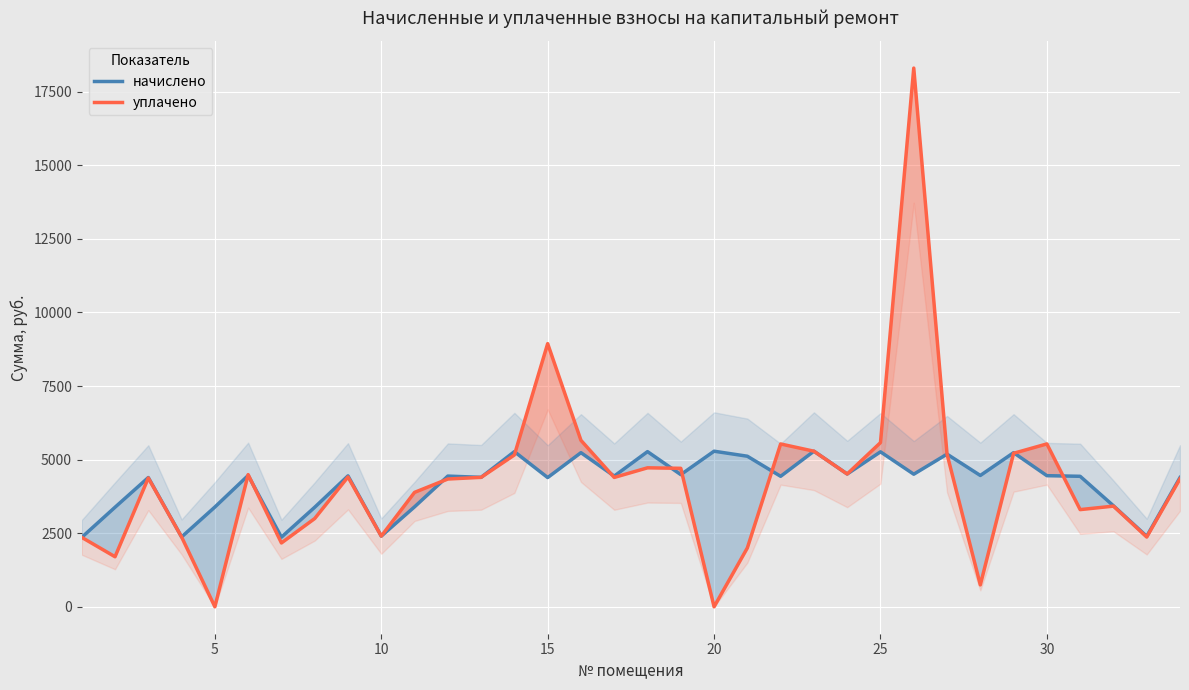

How many distinct data groups are displayed?

2